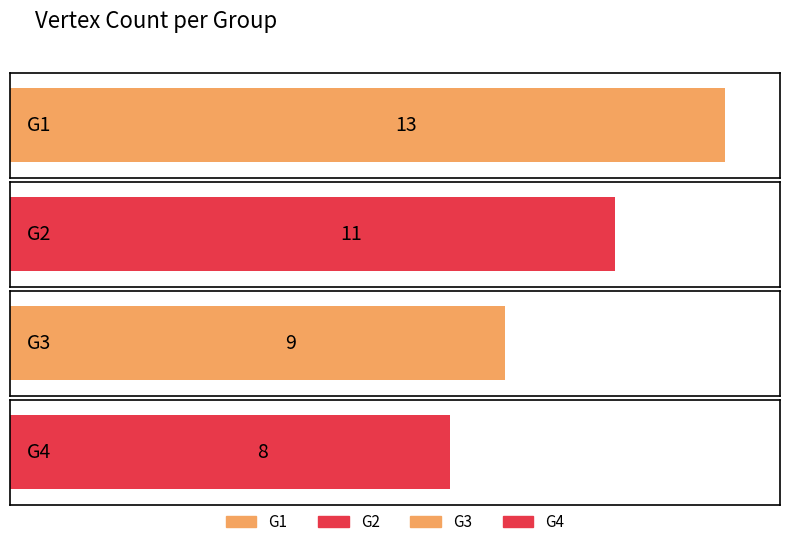

What is the sum of the values at G1 and G3?

22